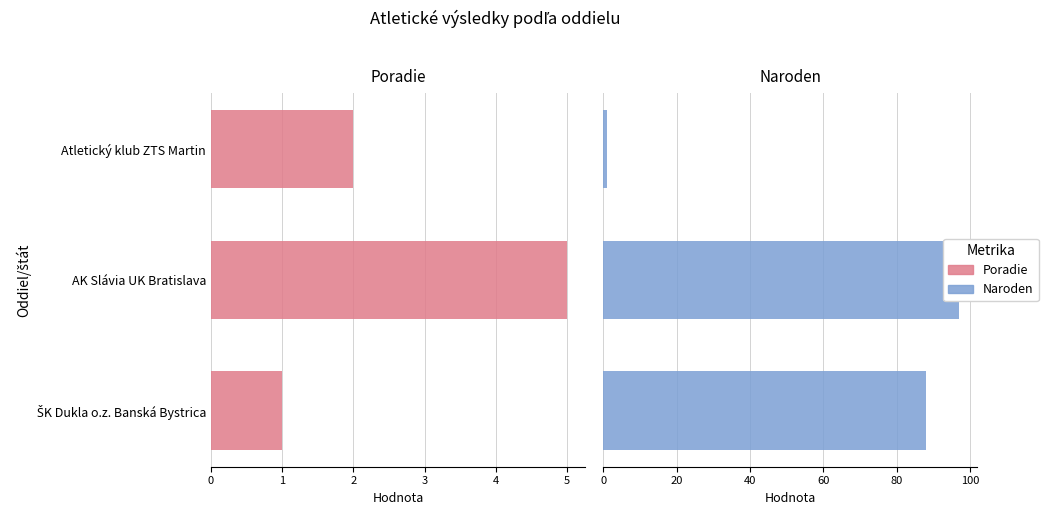

How many values in the Poradie series exceed 2?

1